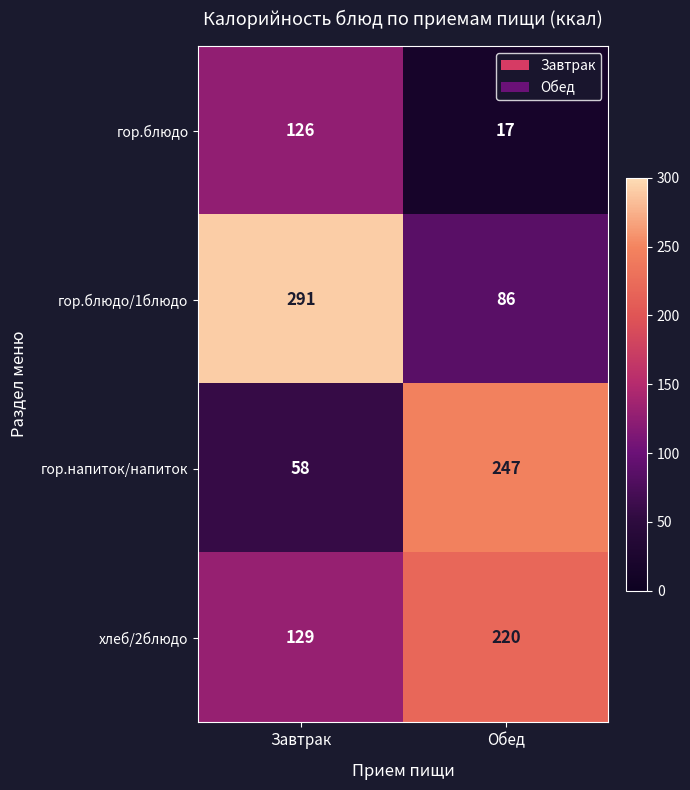

What is the maximum value shown in the chart?

291